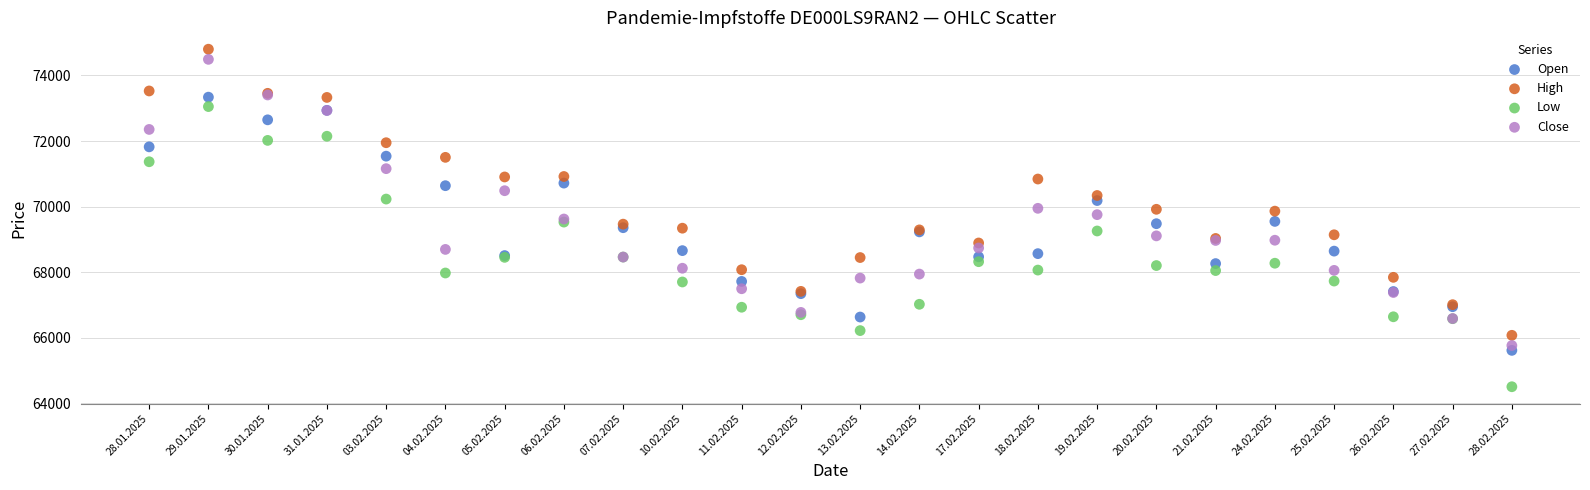

Which series contains the lowest Y value?

Low